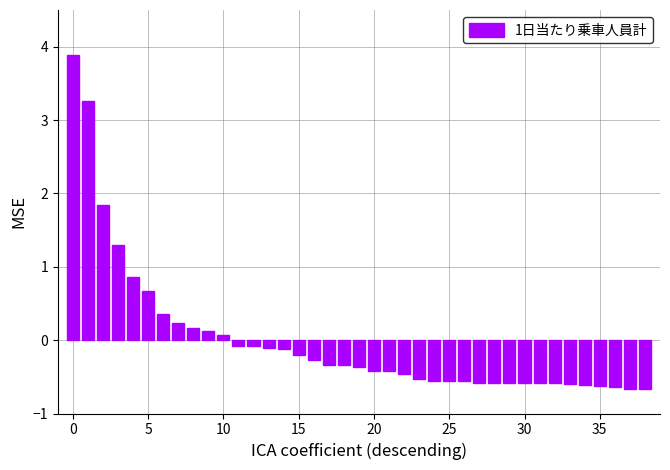

What is the value of the 20th bar from the left?

-0.4